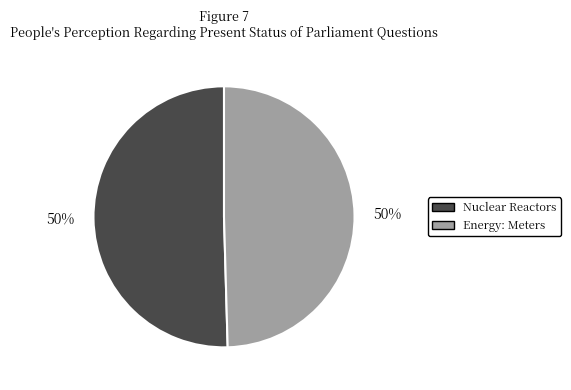

To the nearest percent, what percentage of the pie is Nuclear Reactors?

50%